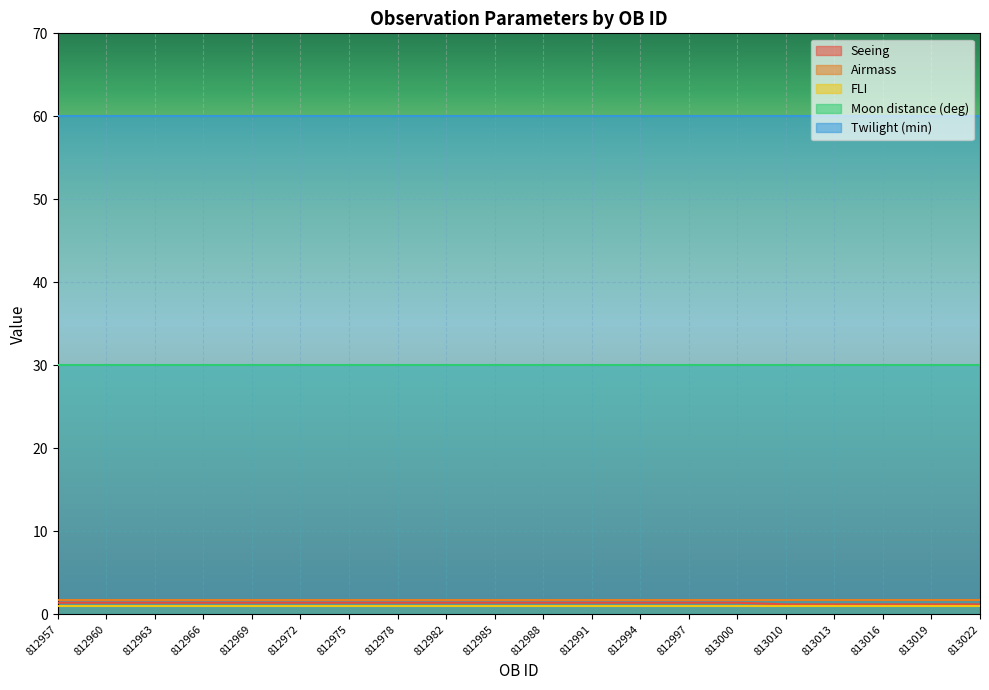

How many distinct data groups are displayed?

5